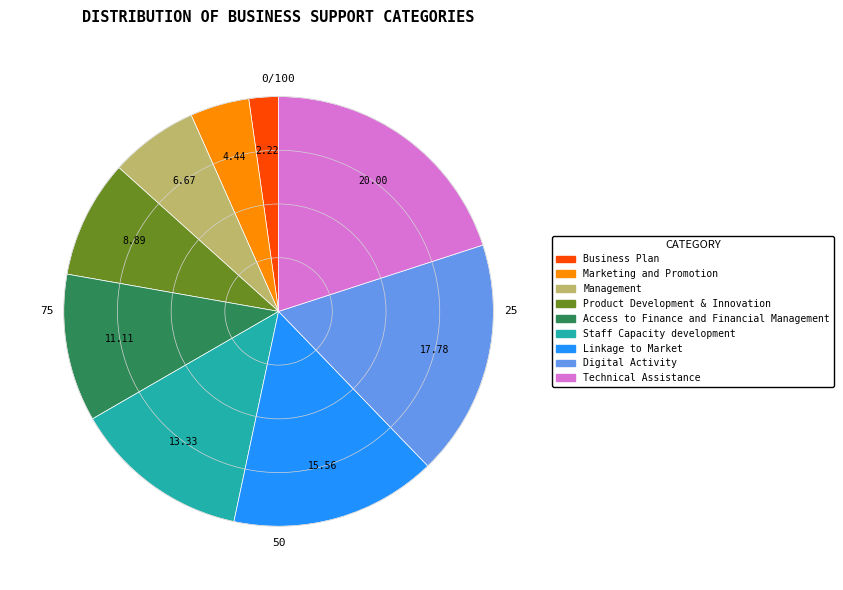

Is there a majority slice in this chart?

No